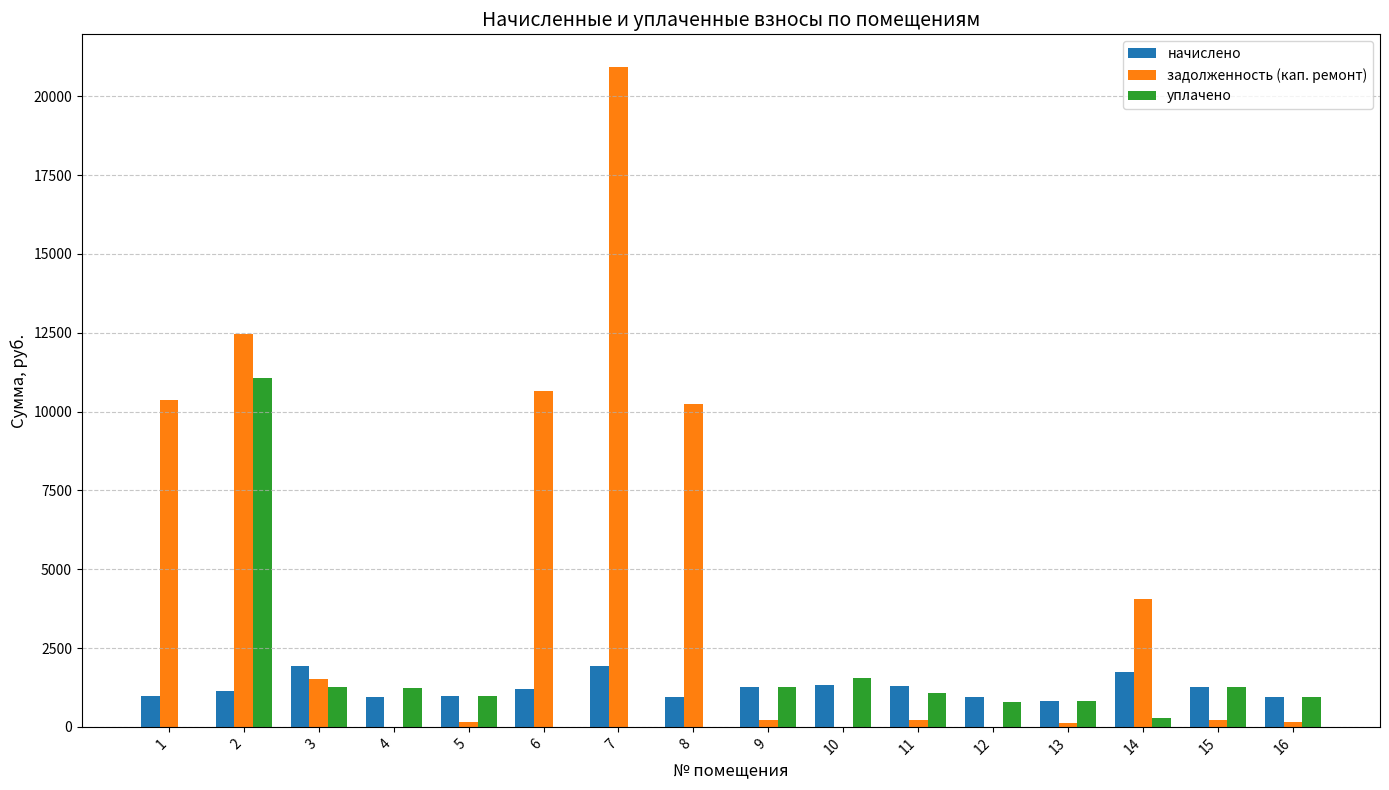

Between 3 and 13, which series saw the biggest shift?

задолженность (кап. ремонт)